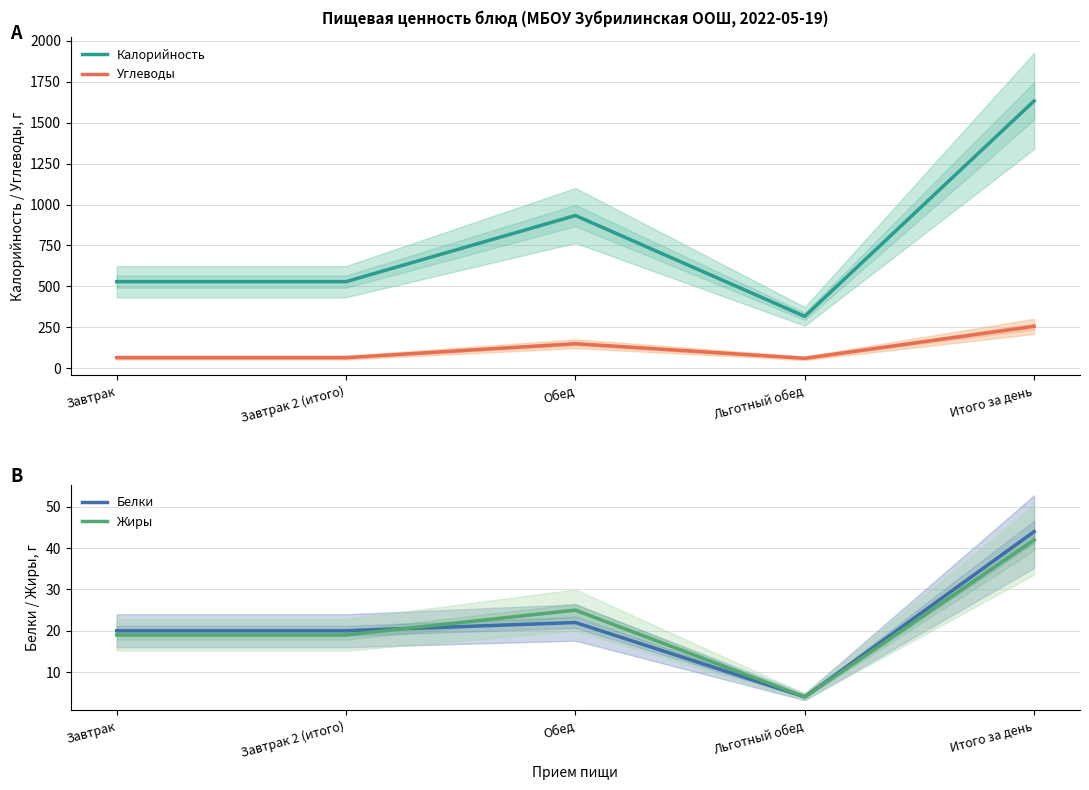

What is the difference between the maximum and second lowest values in the Белки series?

24